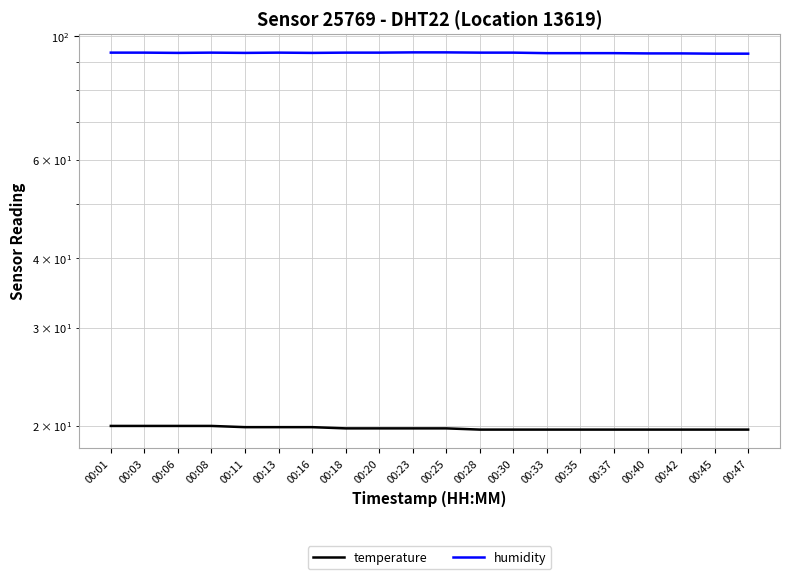

Between 00:35 and 00:40, which series saw the biggest shift?

humidity